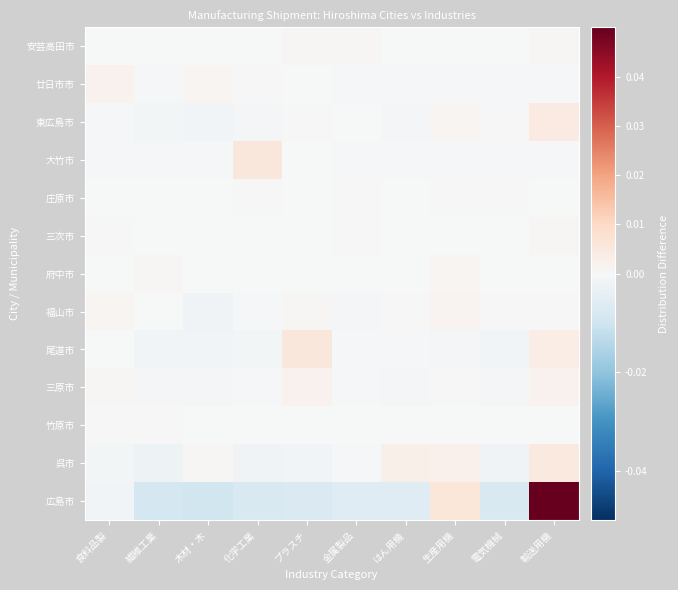

At how many categories does at least one series exceed 0?

10